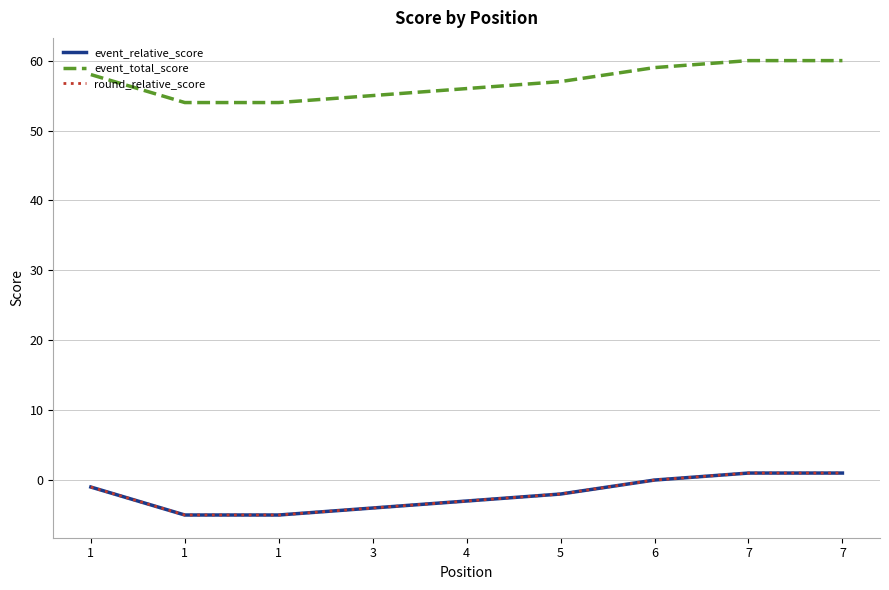

The event_total_score series shows 54 at 1. True or false?

True